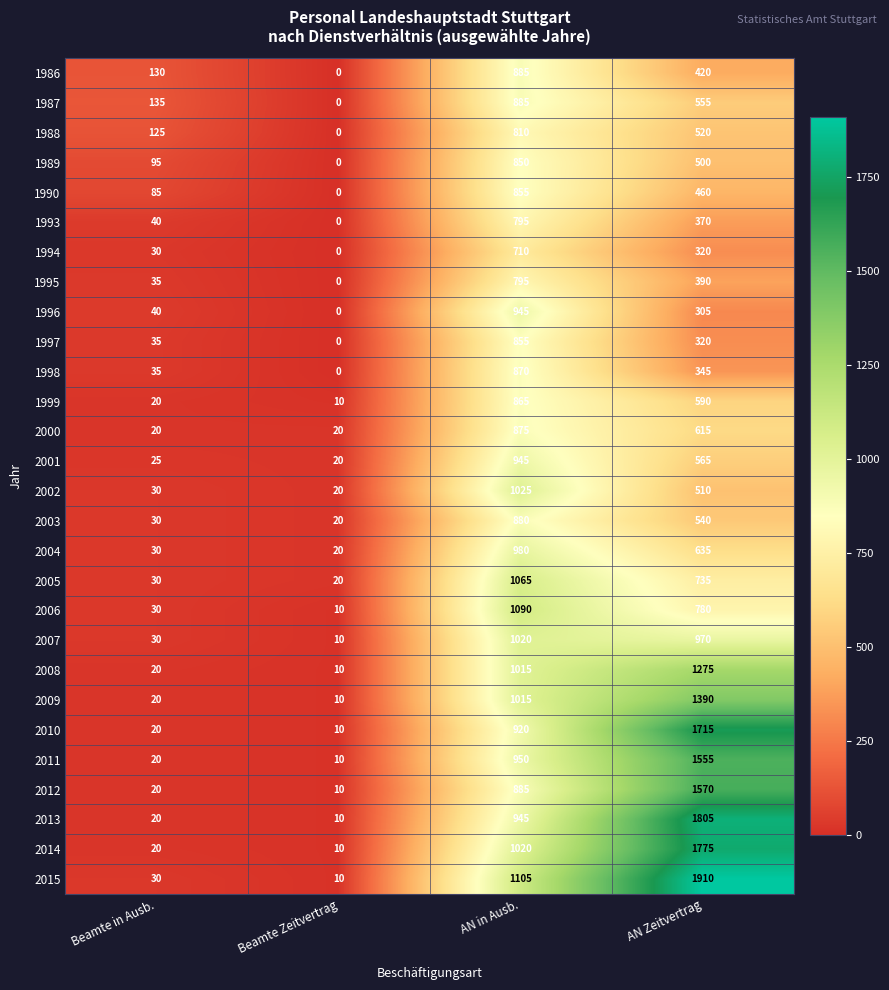

What is the difference between the highest and lowest values at Beamte in Ausb.?

115